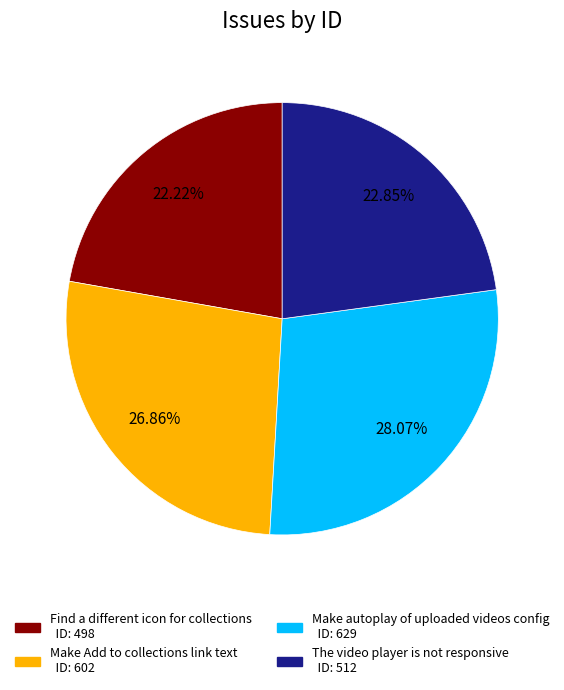

Is there a majority slice in this chart?

No